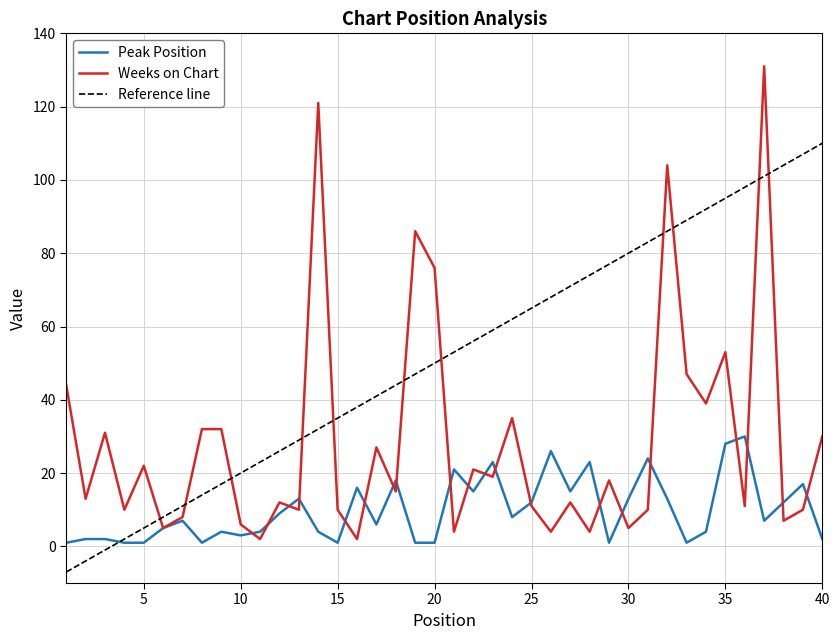

List the series in order of their overall mean, highest first.

Reference line, Weeks on Chart, Peak Position